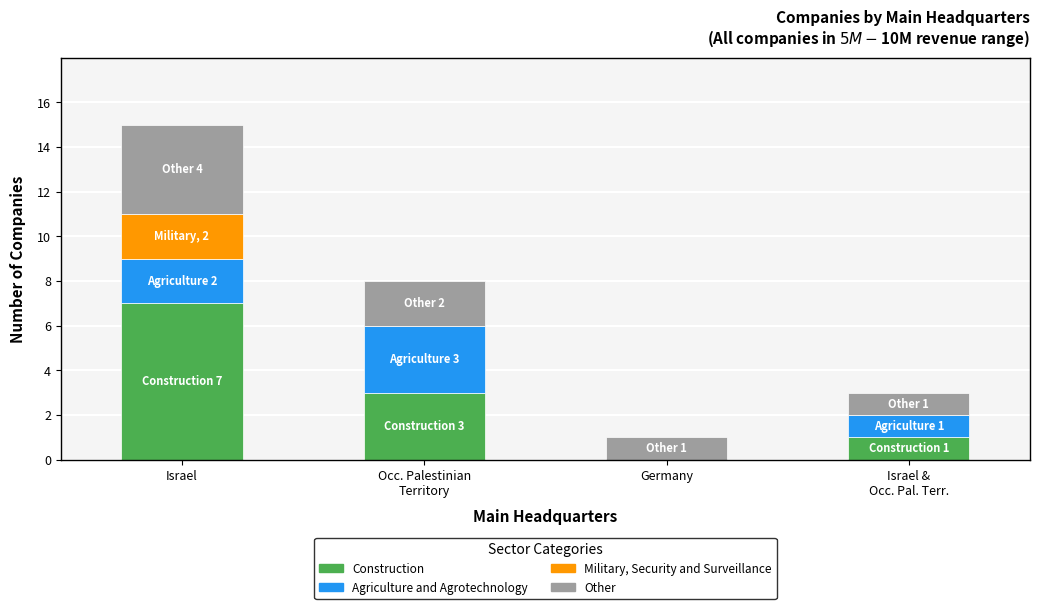

At which category is the sum across all series the highest?

Israel